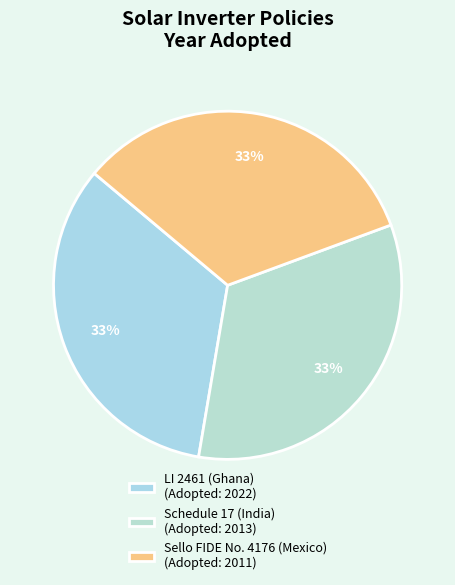

Which slice is the smallest?

Sello FIDE No. 4176 (Mexico)